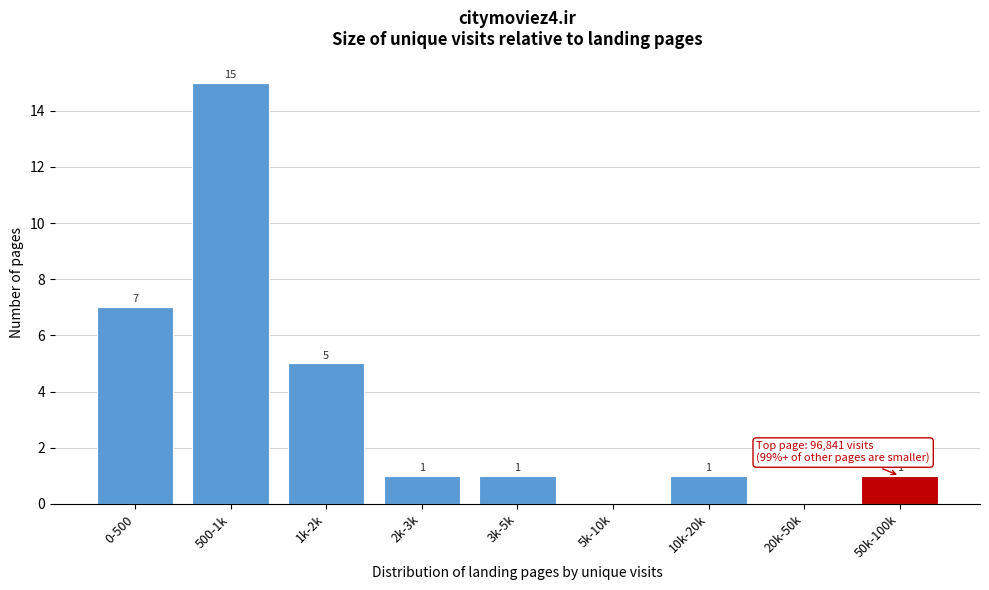

Reading left to right, transcribe all the data shown in this chart.

0-500=7	500-1k=15	1k-2k=5	2k-3k=1	3k-5k=1	5k-10k=0	10k-20k=1	20k-50k=0	50k-100k=1